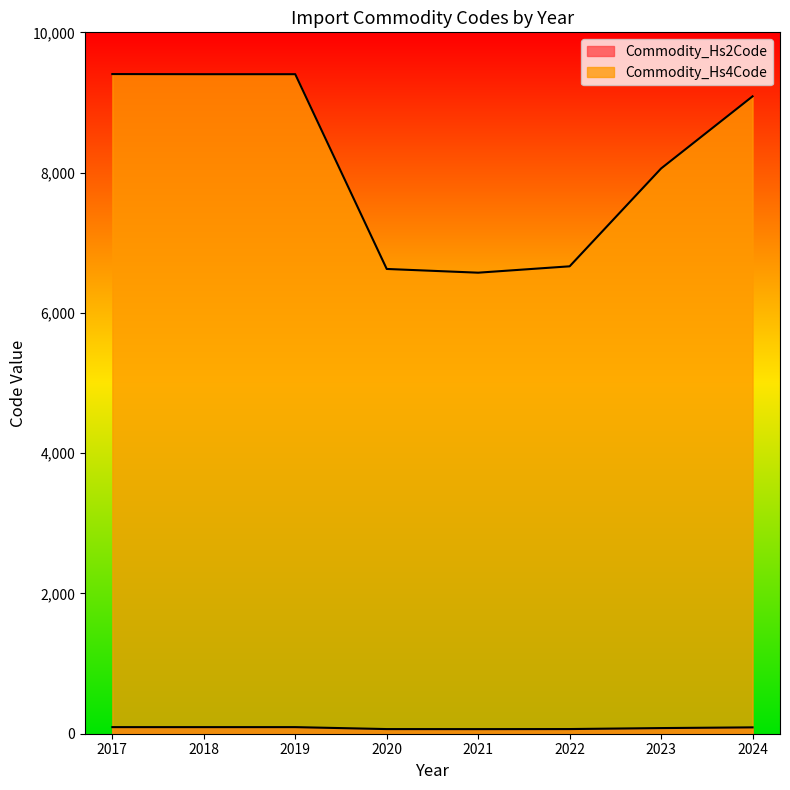

How many lines are shown in the chart?

2